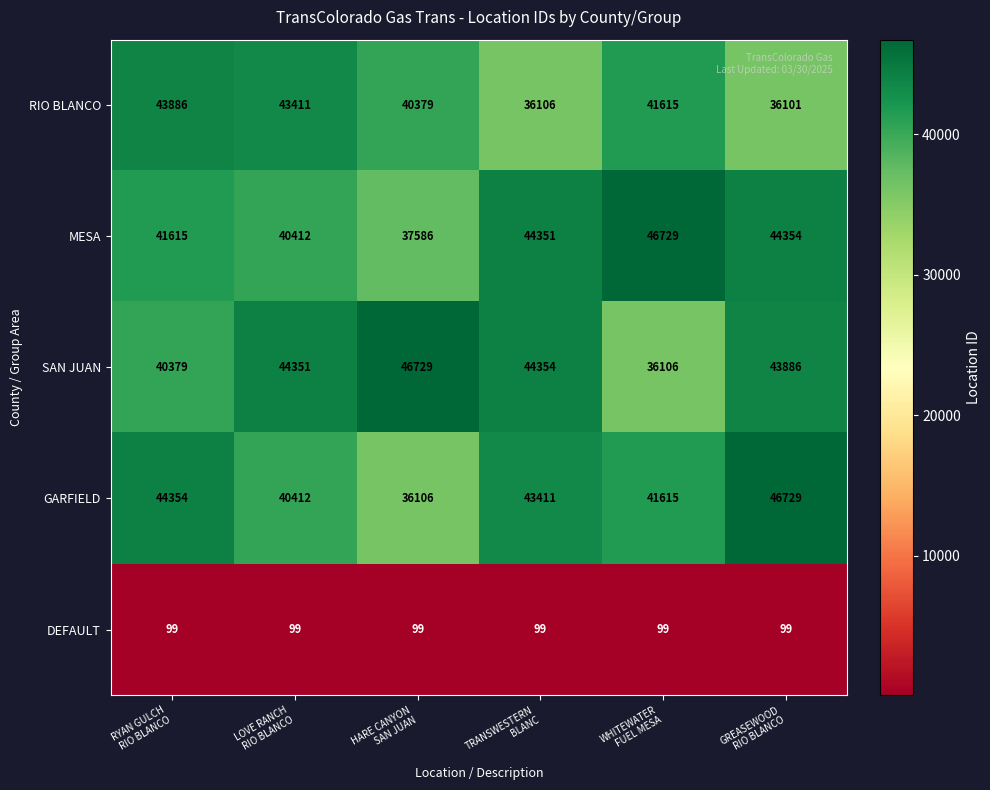

What is the greatest value displayed?

46729